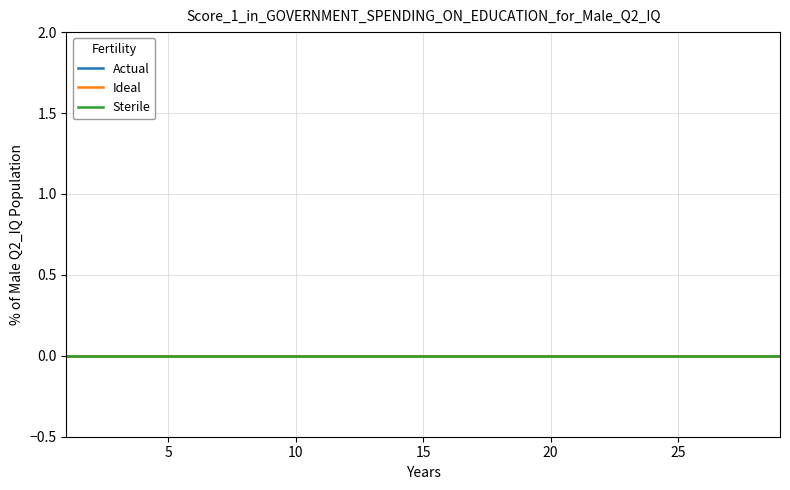

The value of Sterile at 16 is 0. True or false?

True